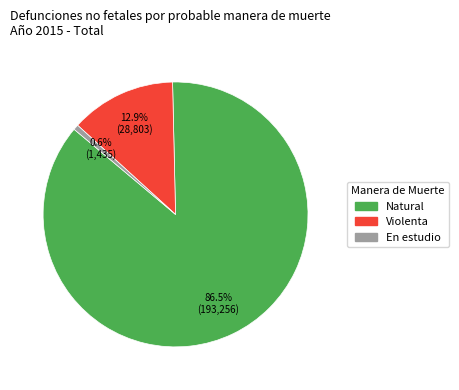

Count the number of slices in the pie.

3